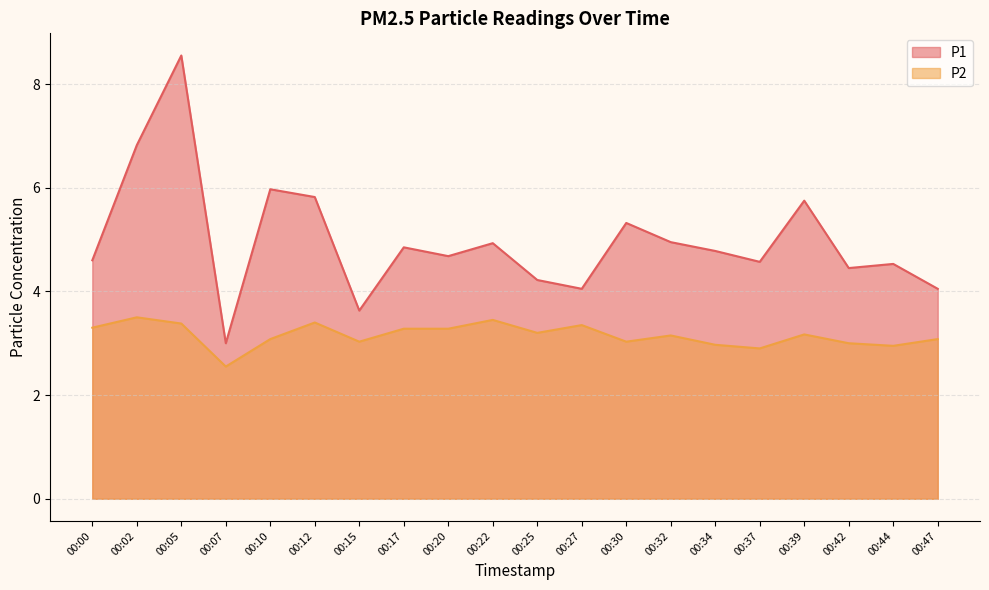

True or false: P1 and P2 intersect in this chart.

False